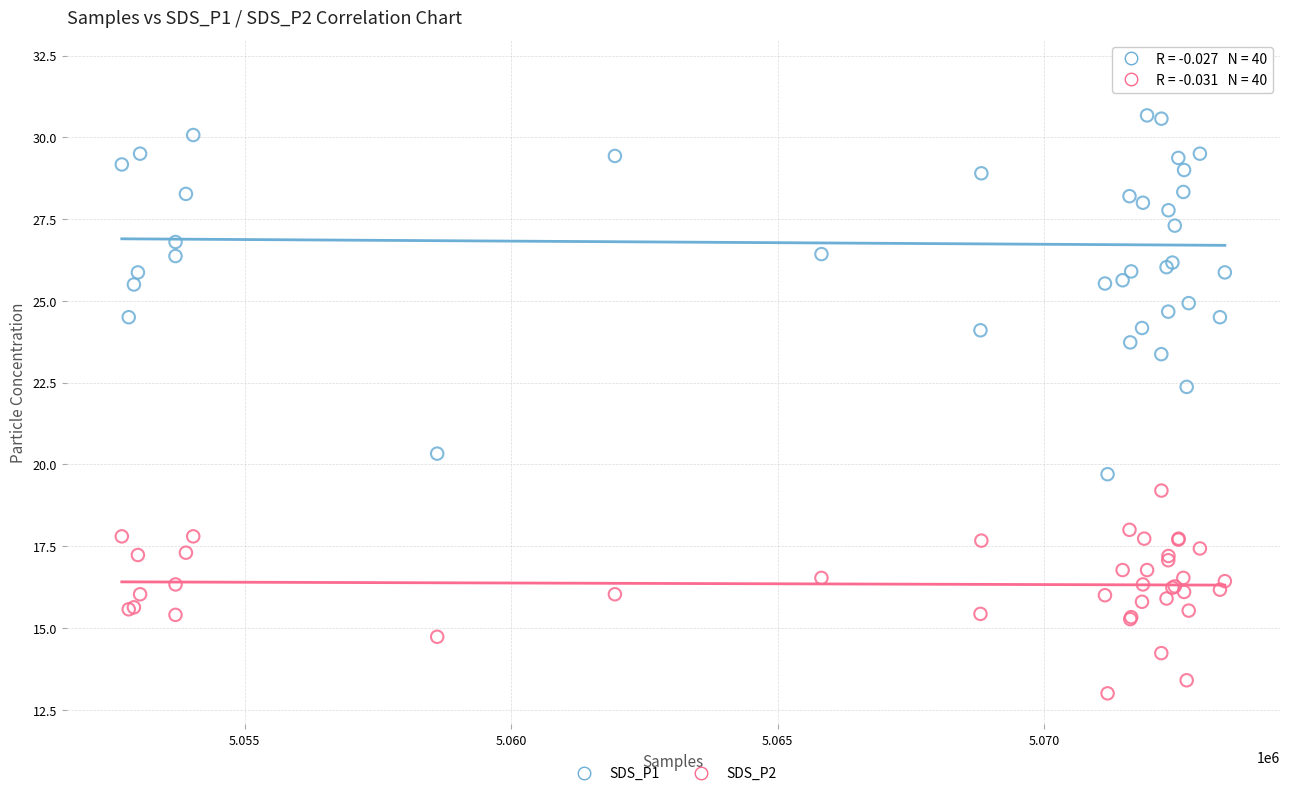

Across all series, what Y value is closest to 22?

22.4